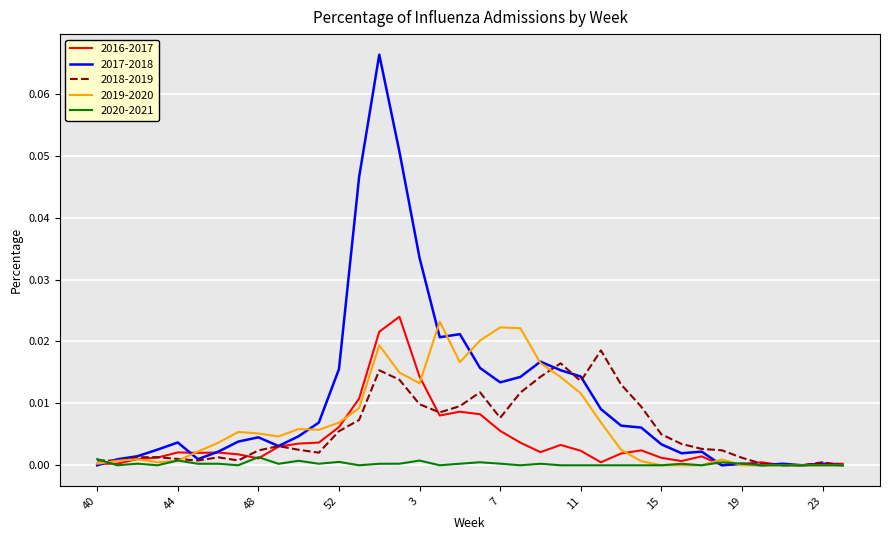

Which series has the widest spread of values?

2017-2018